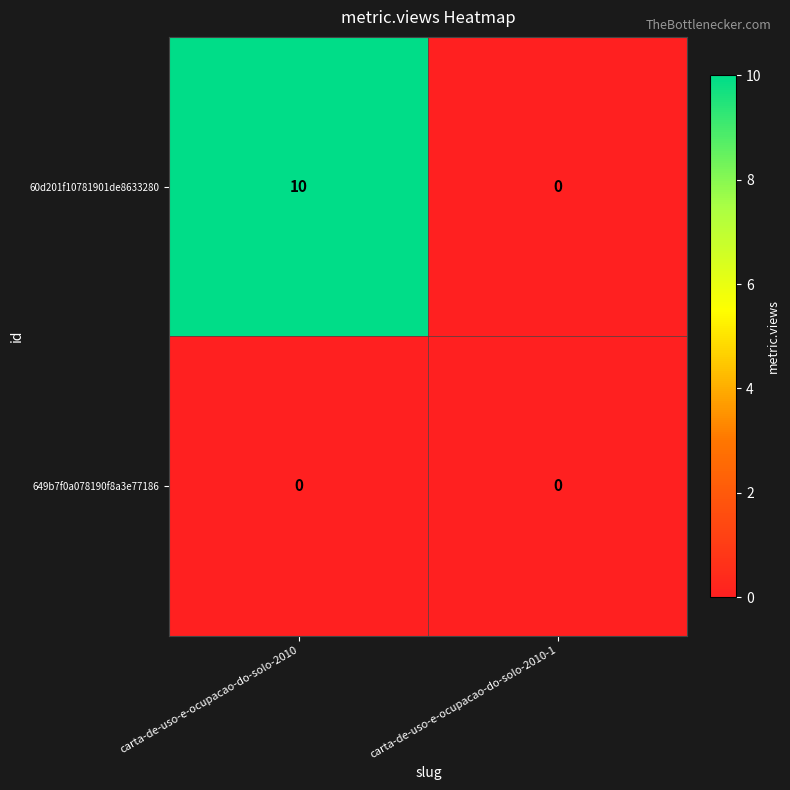

Rank the series at carta-de-uso-e-ocupacao-do-solo-2010 from lowest to highest value.

649b7f0a078190f8a3e77186, 60d201f10781901de8633280